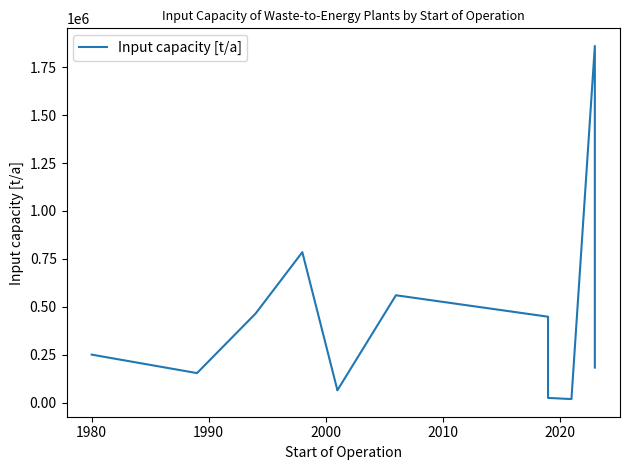

What is the value of the 14th point from the left?

182500